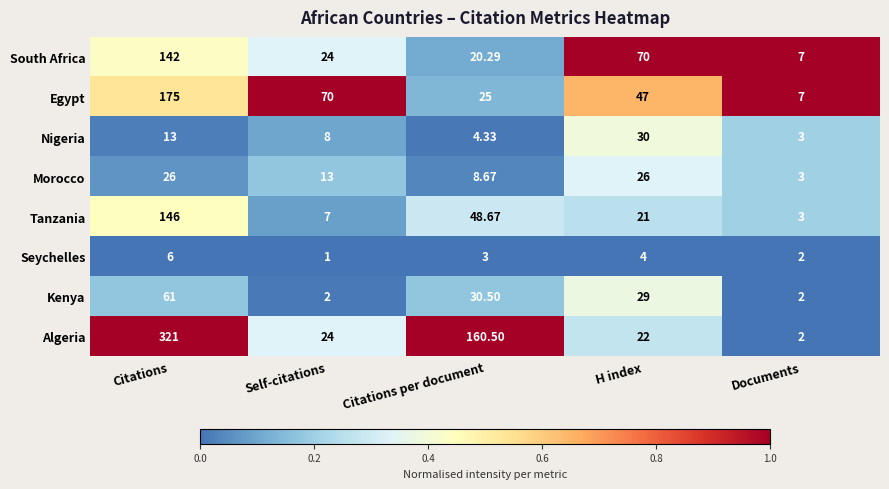

What is the total value across all series at Citations?

890.0